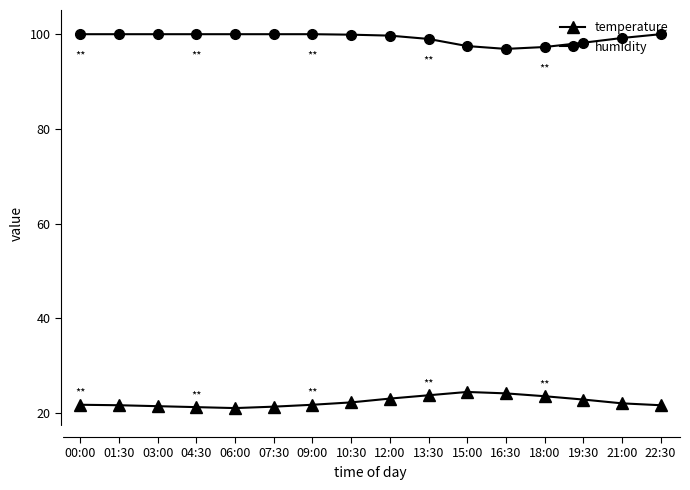

What are all the series names shown in the legend?

temperature, humidity